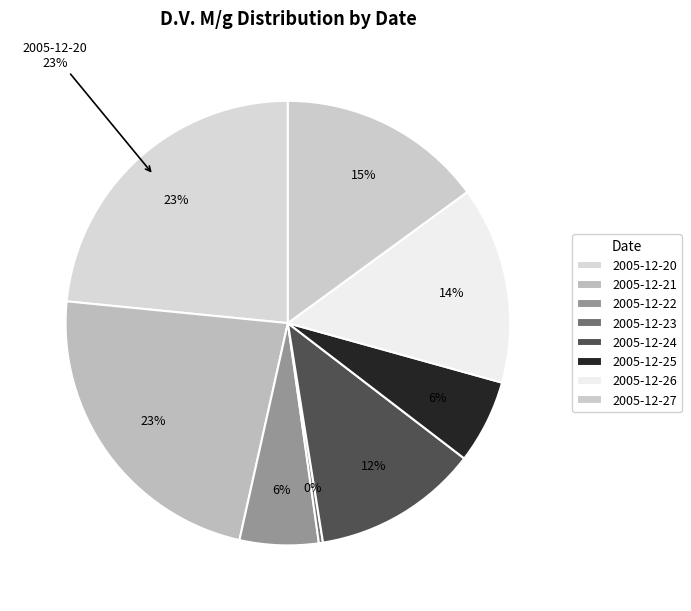

Does 2005-12-25 represent more than half of the total?

No